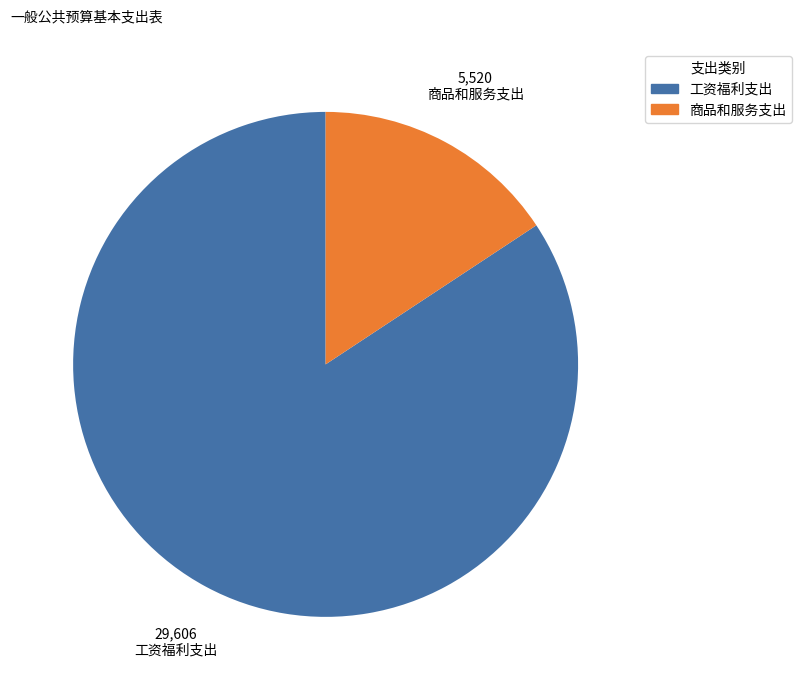

Does 商品和服务支出 represent more than half of the total?

No